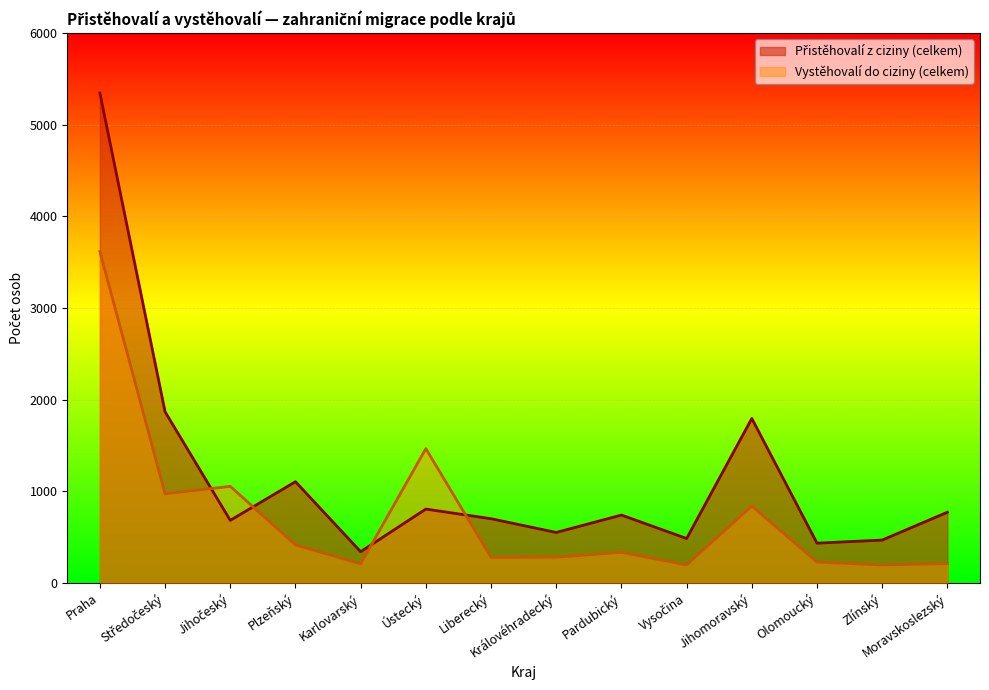

What is the label of the 6th point from the right?

Pardubický